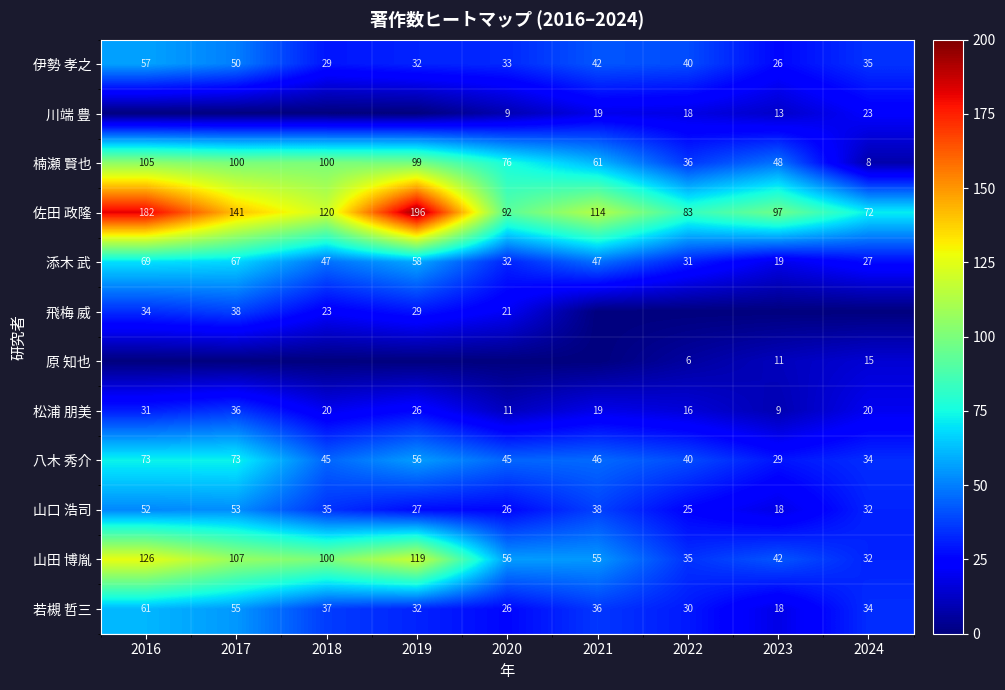

At which label does 佐田 政隆 reach its peak?

2019